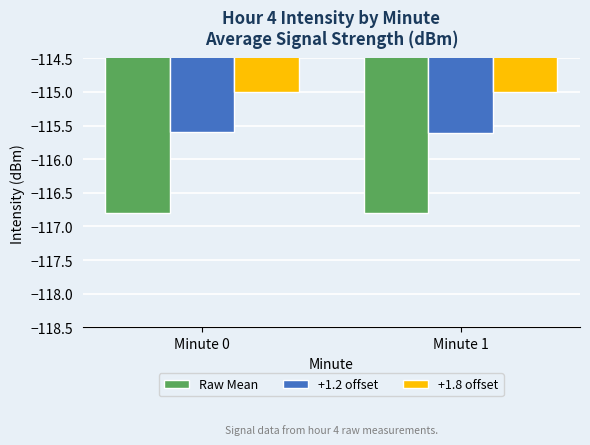

What is the difference between the highest and lowest values at Minute 1?

1.8